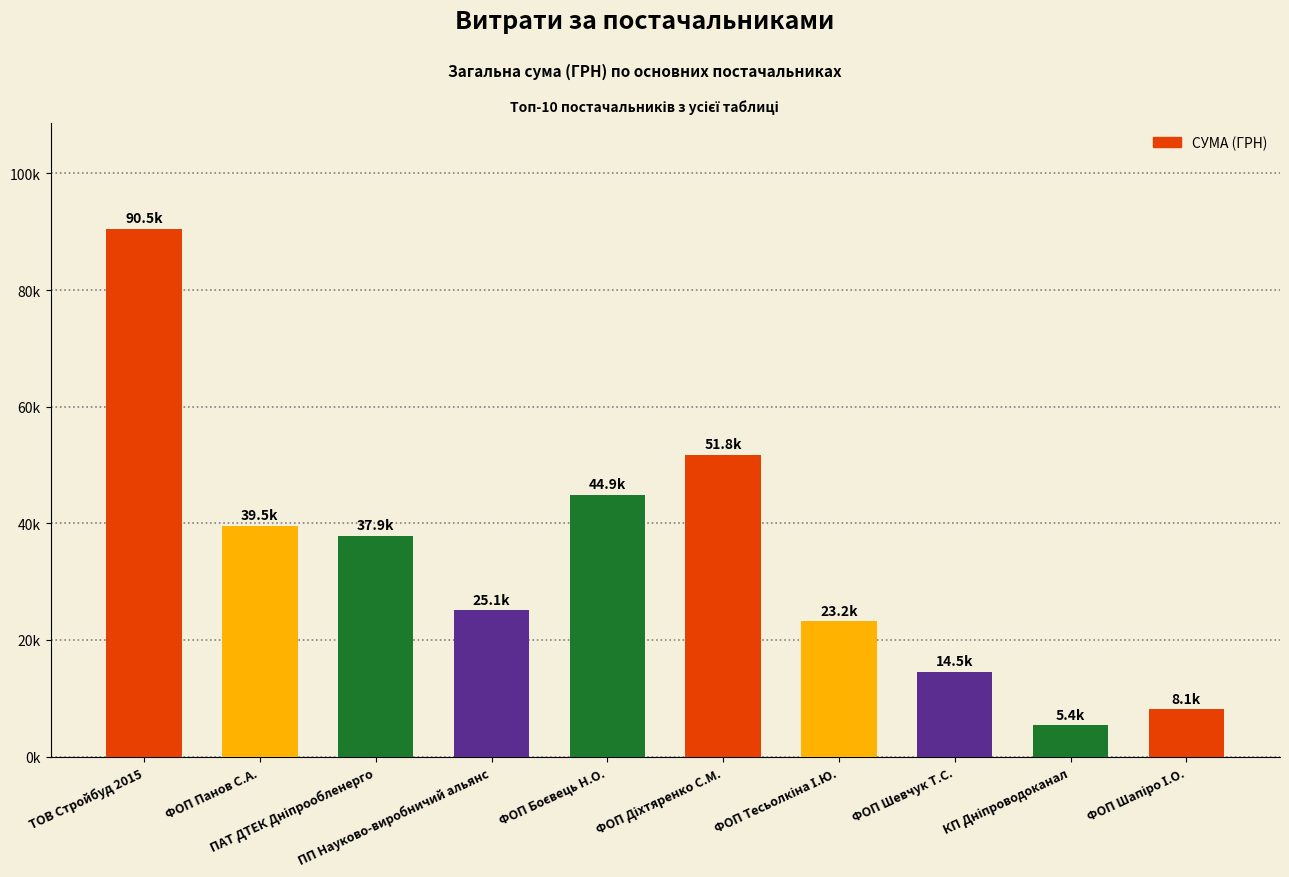

The chart shows a value of 5401.6 at КП Дніпроводоканал. True or false?

True